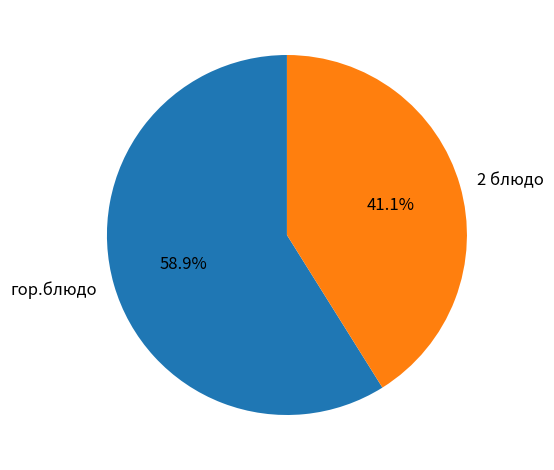

Is there a majority slice in this chart?

Yes